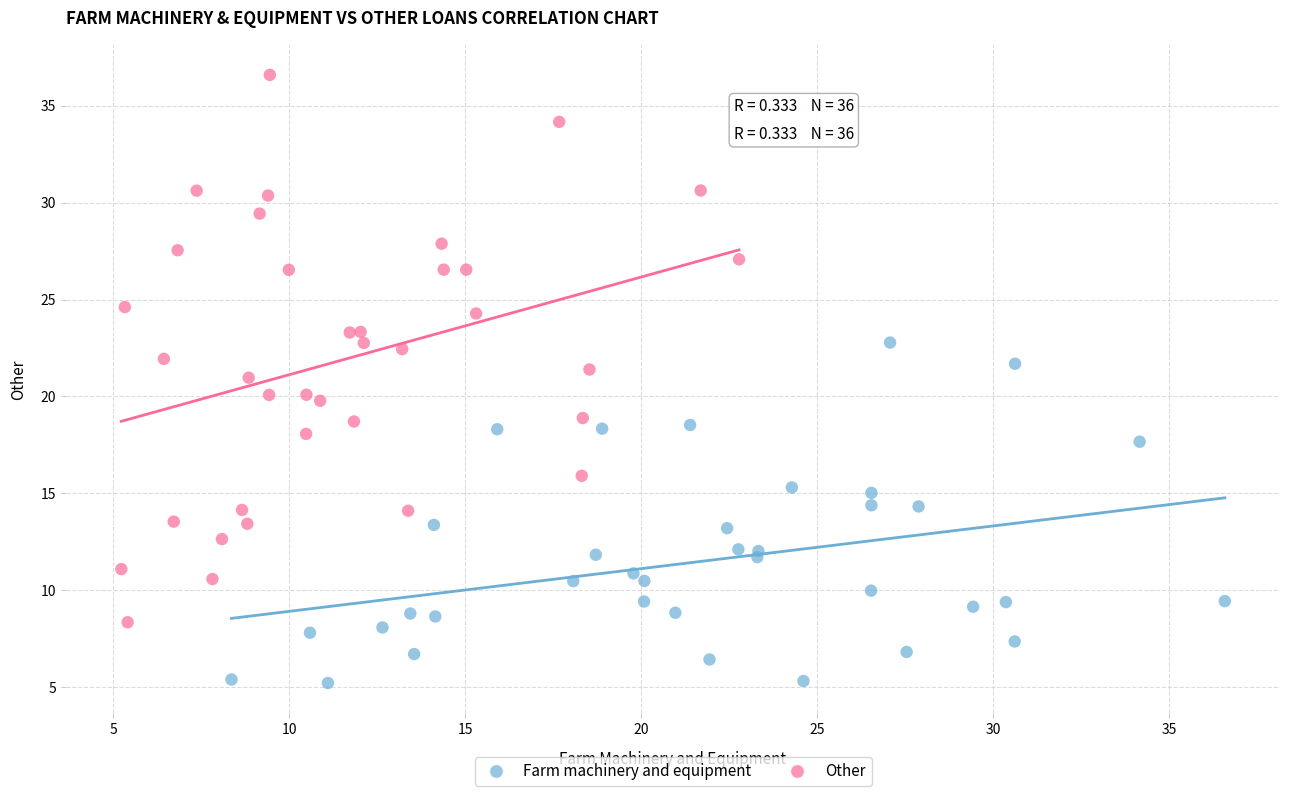

Which series has the largest Y range (max minus min)?

Other